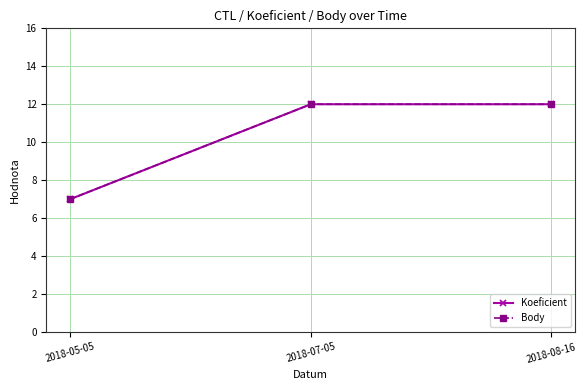

What is the label of the 3rd point from the right?

2018-05-05